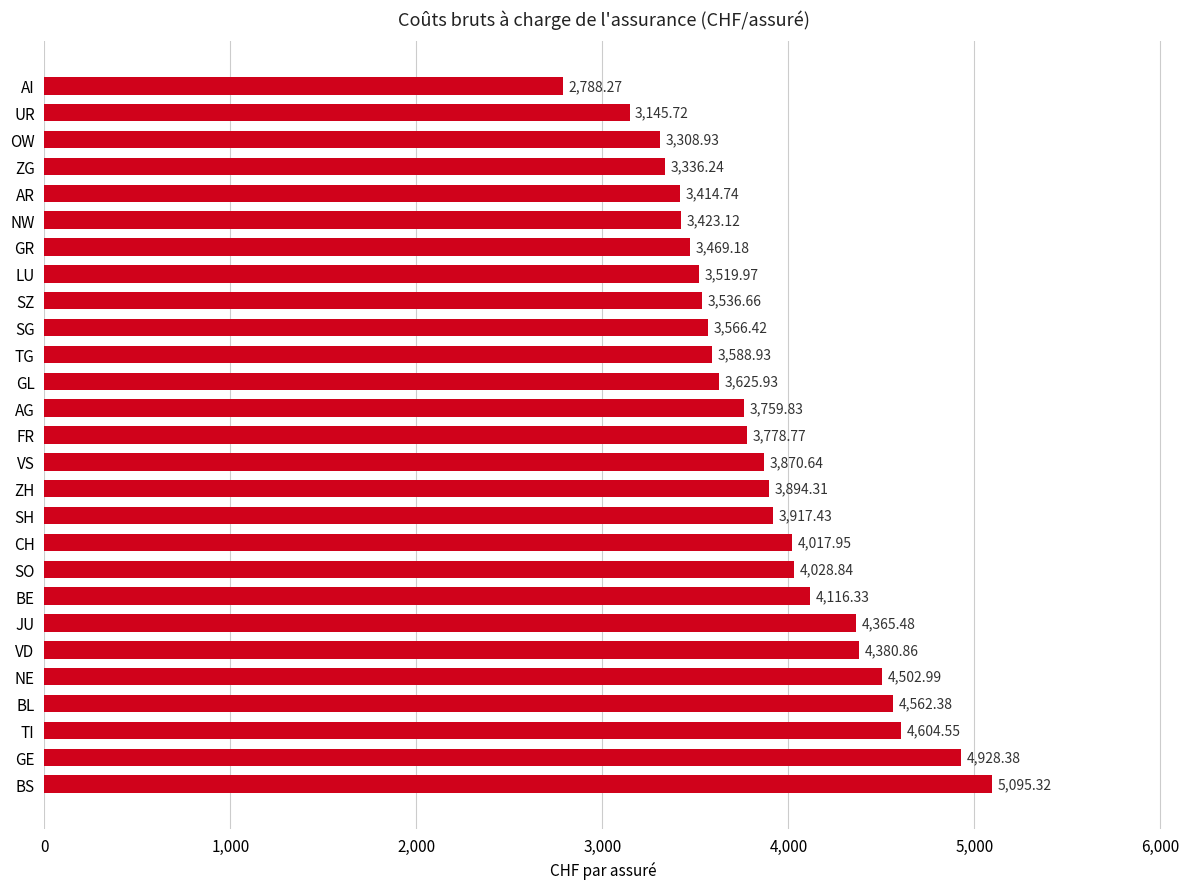

List the labels in order of value, smallest first.

AI, UR, OW, ZG, AR, NW, GR, LU, SZ, SG, TG, GL, AG, FR, VS, ZH, SH, CH, SO, BE, JU, VD, NE, BL, TI, GE, BS